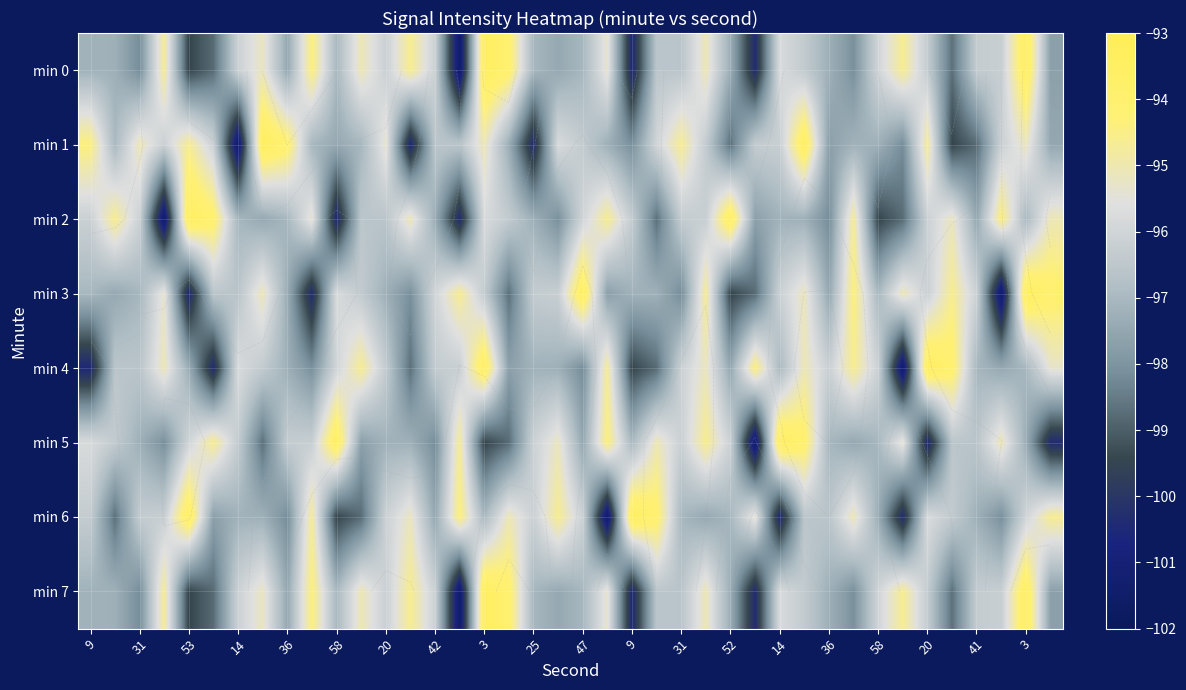

List the series in order of their peak value, lowest first.

min 0, min 1, min 2, min 3, min 4, min 5, min 6, min 7